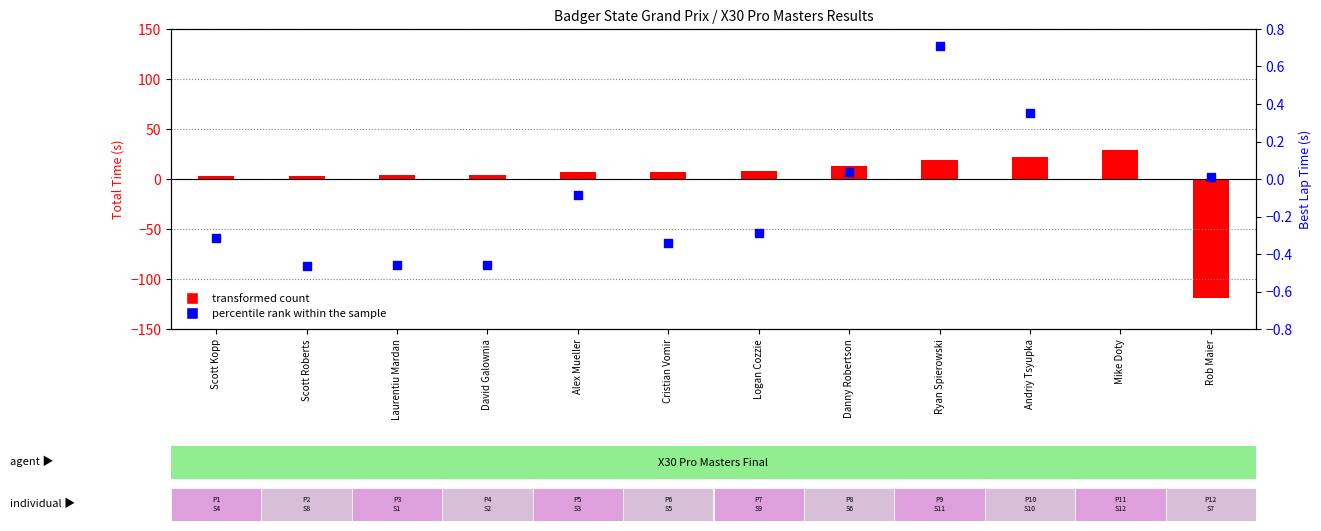

Which series has the largest Y range (max minus min)?

transformed count